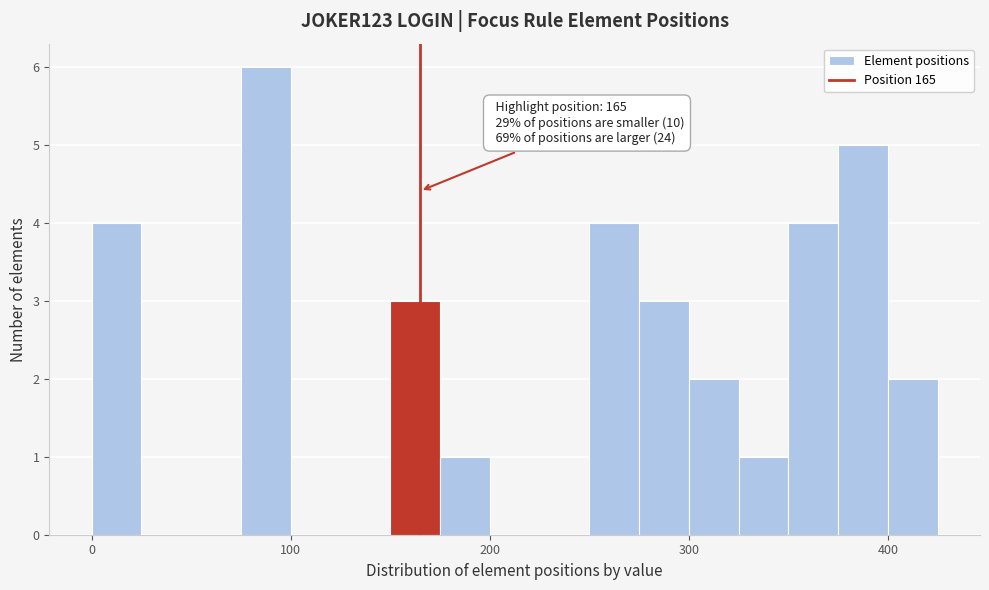

Around what value on the x-axis is the tallest bar? Give the approximate position of its centre, as read against the axis.

90